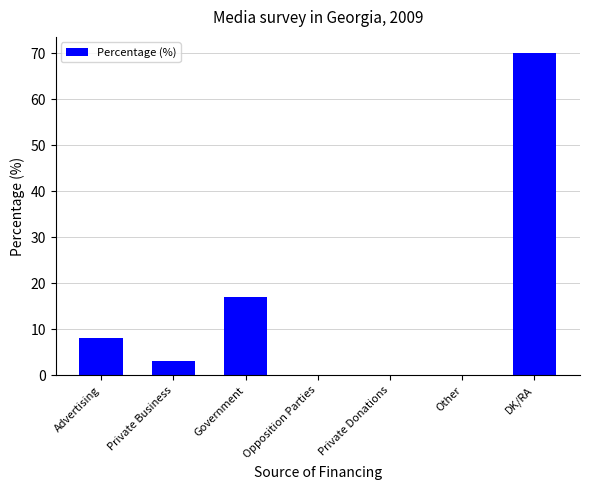

What is the ratio of the value at Advertising to the value at Private Business?

2.7